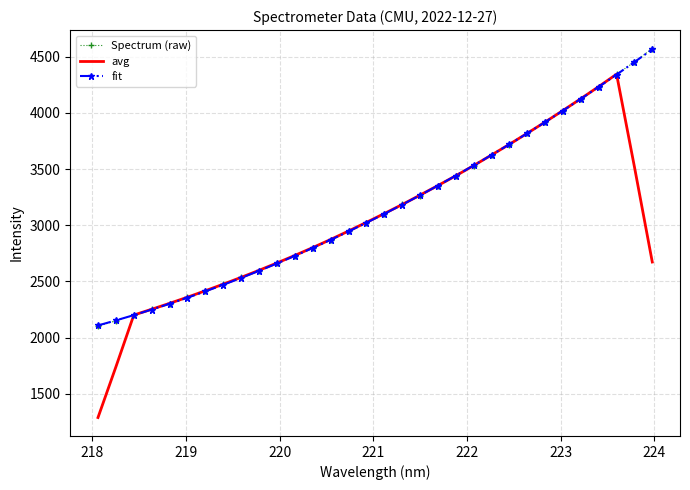

Which series has the largest range (max minus min)?

avg